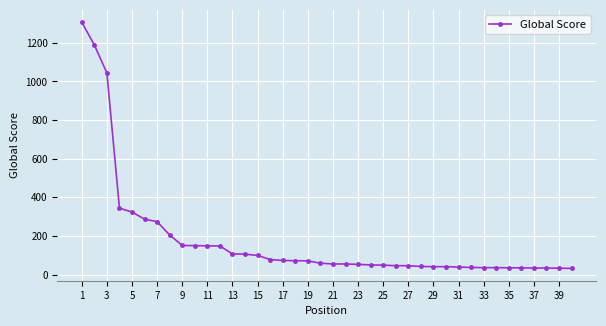

What is the smallest value displayed?

32